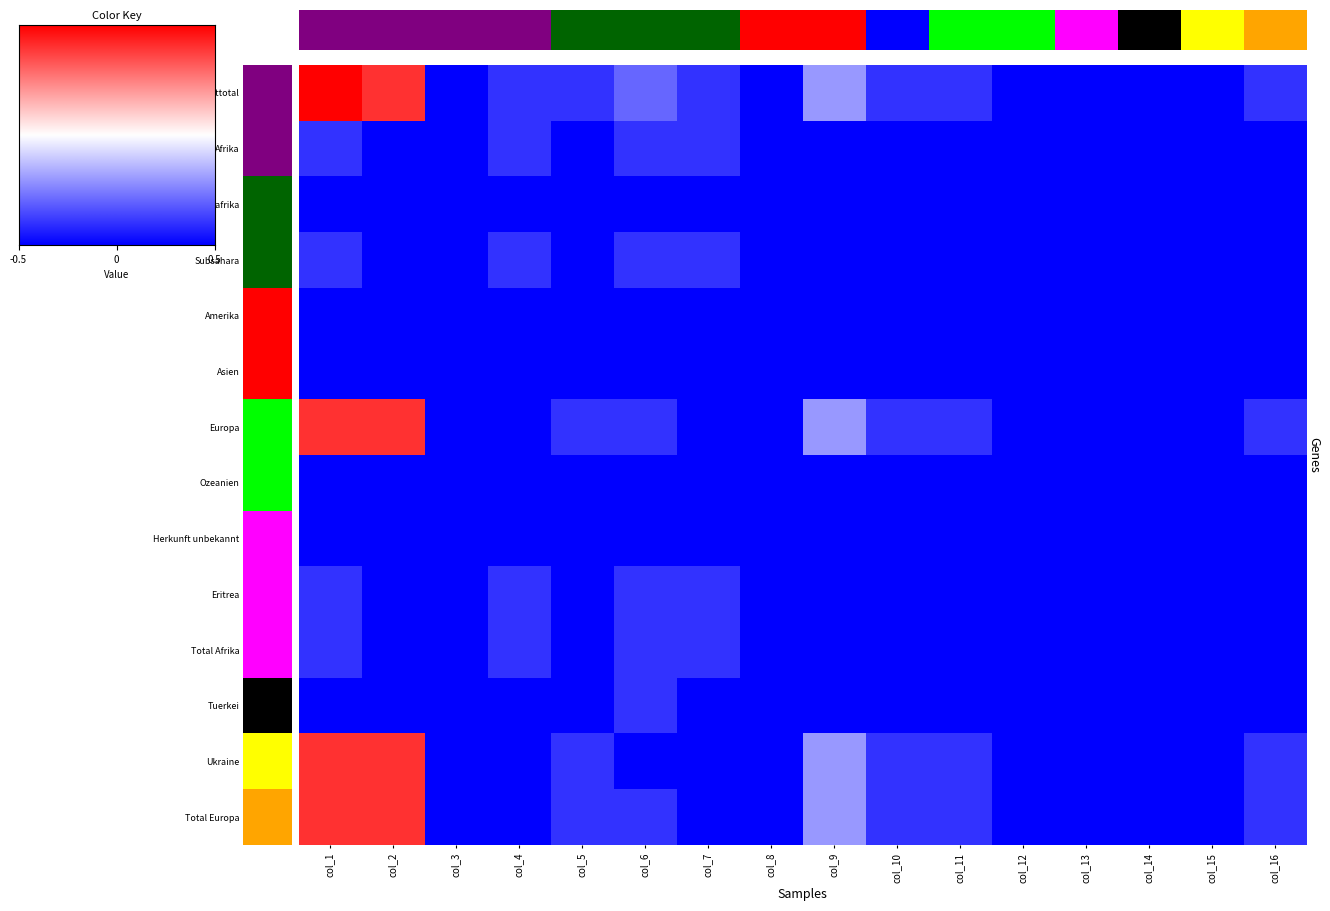

Which has a higher value, col_10 or col_1?

col_1